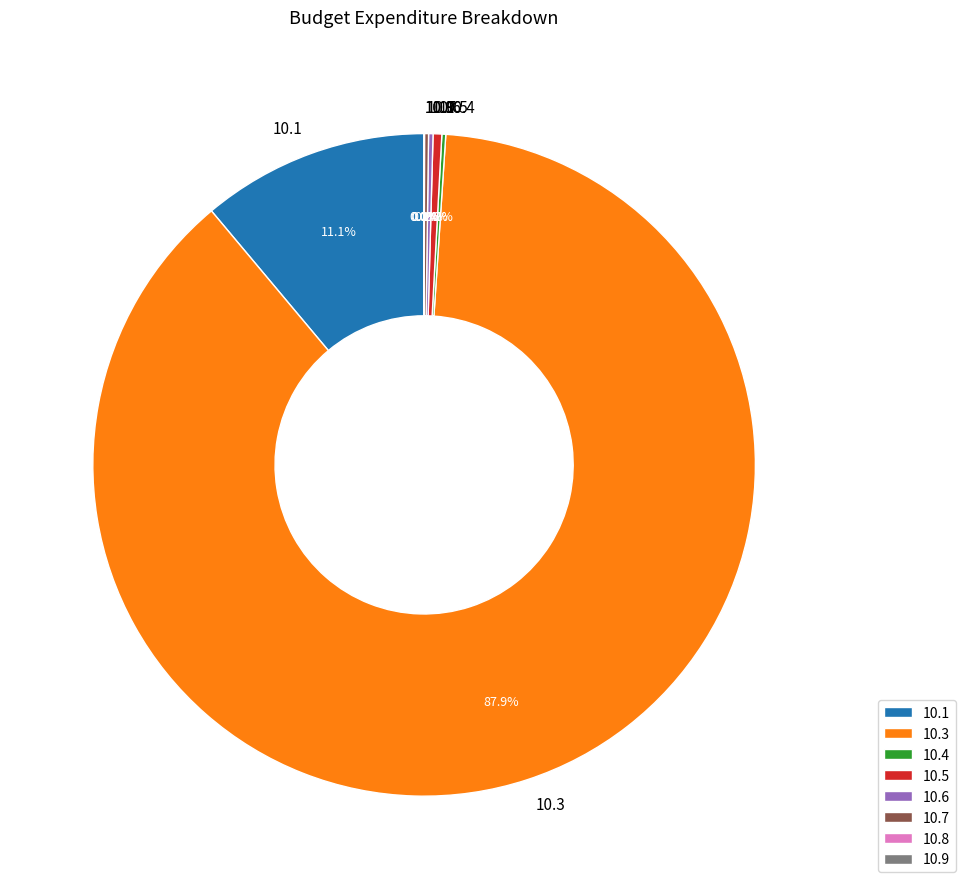

Does any single category account for the majority?

Yes